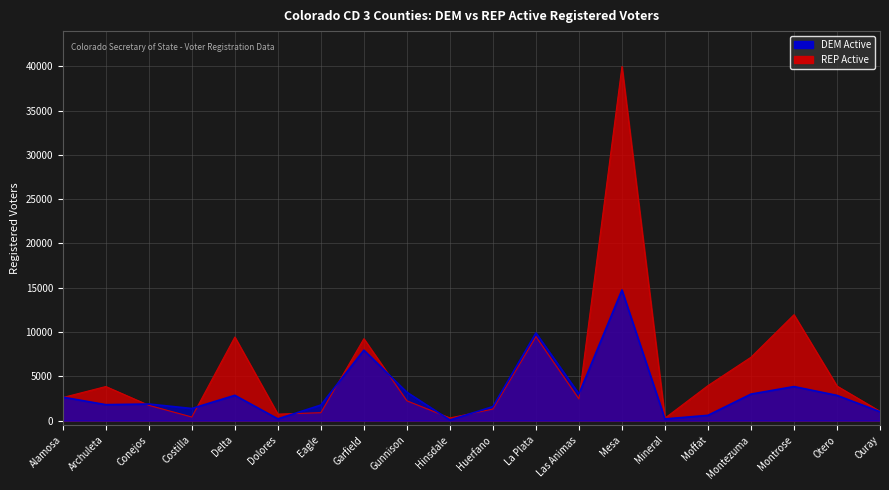

What is the label of the 13th point from the left?

Las Animas